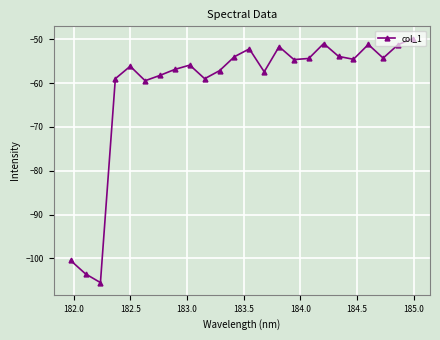

What is the maximum value shown in the chart?

-49.8